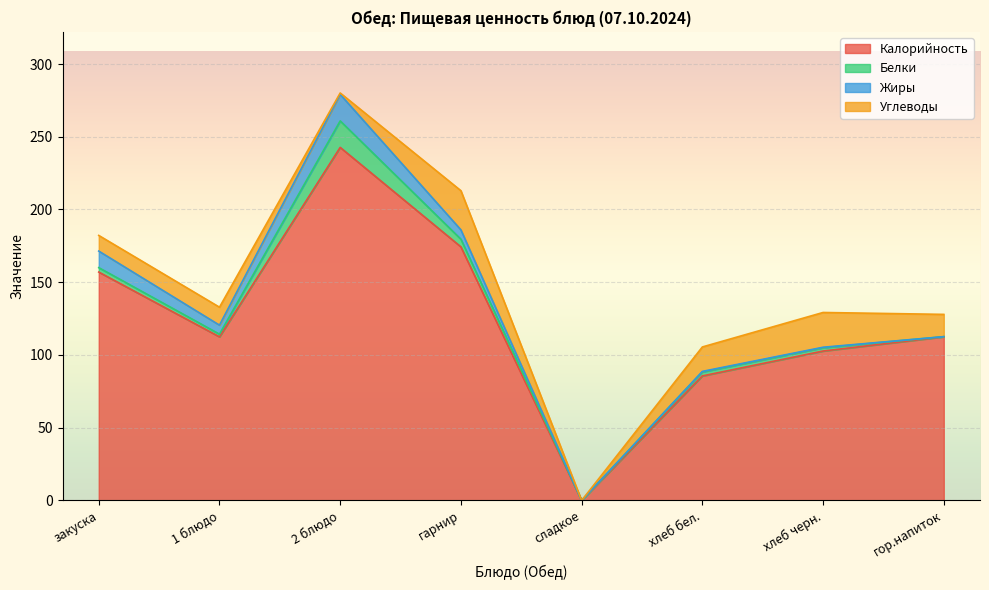

What are all the series names shown in the legend?

Калорийность, Белки, Жиры, Углеводы